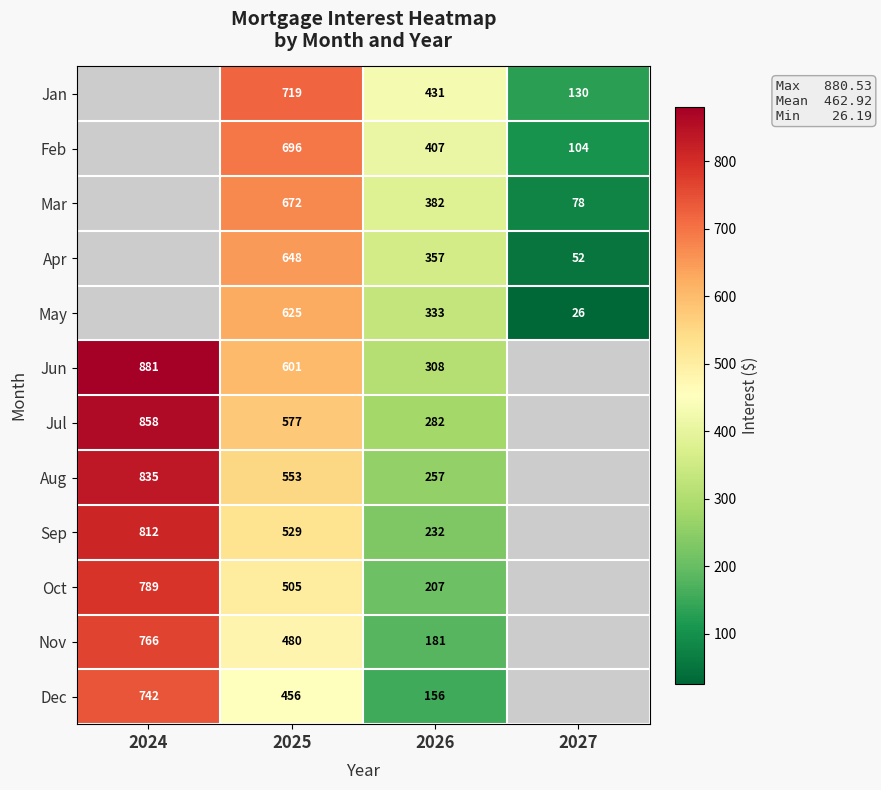

Is the value of Nov at 2025 greater than the value of Apr at 2027?

Yes